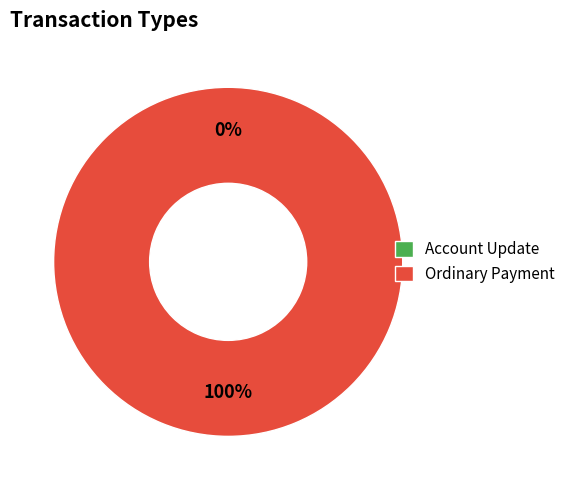

What percentage is NOT represented by Account Update?

100.0%